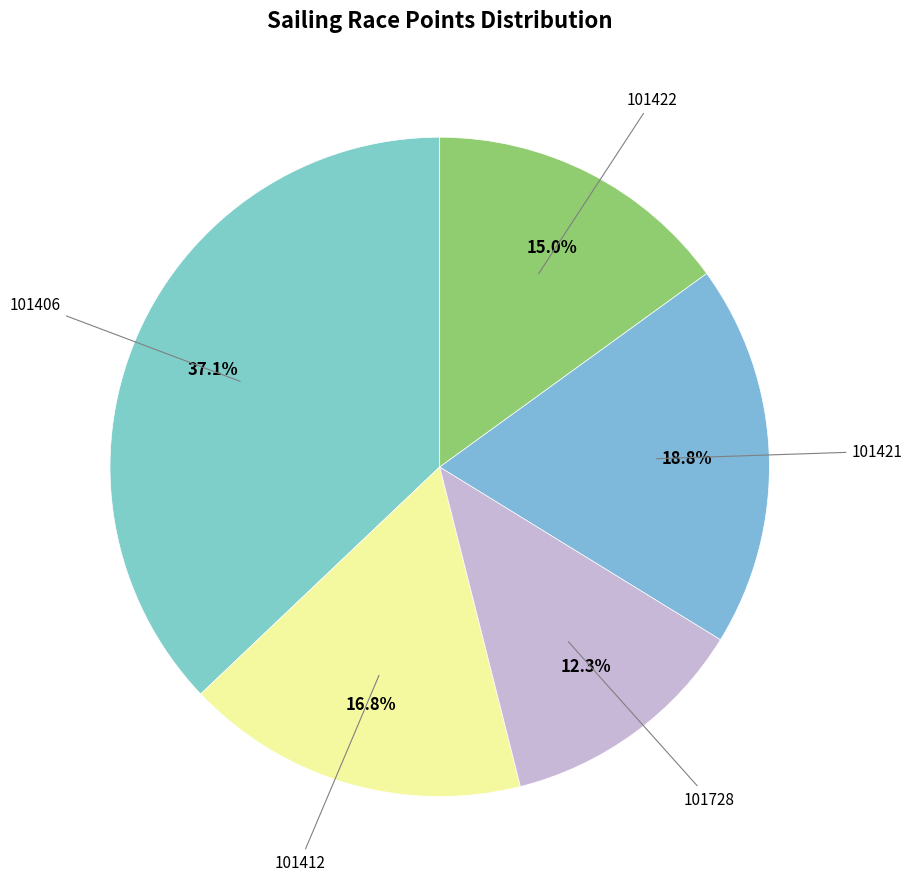

Count the number of slices in the pie.

5